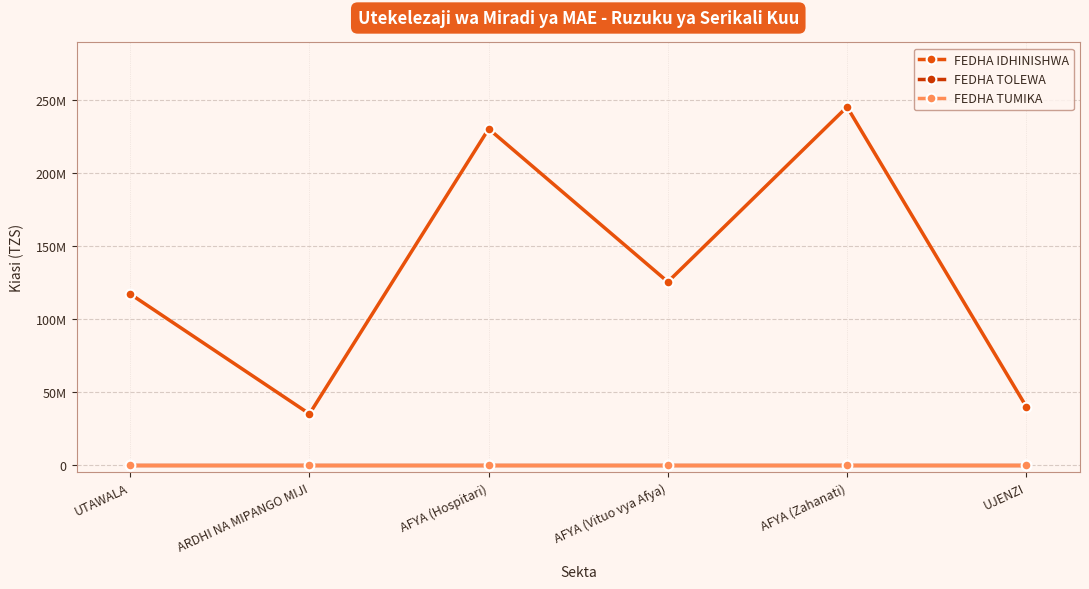

Which series changed the most between AFYA (Zahanati) and UJENZI?

FEDHA IDHINISHWA